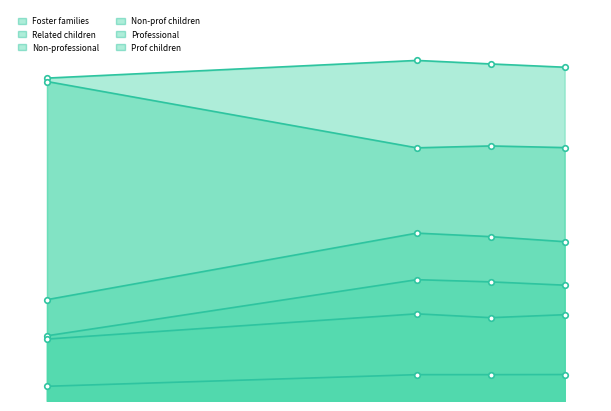

Rank the series by their maximum value, from highest to lowest.

Foster families, Related children, Non-prof children, Non-professional, Prof children, Professional